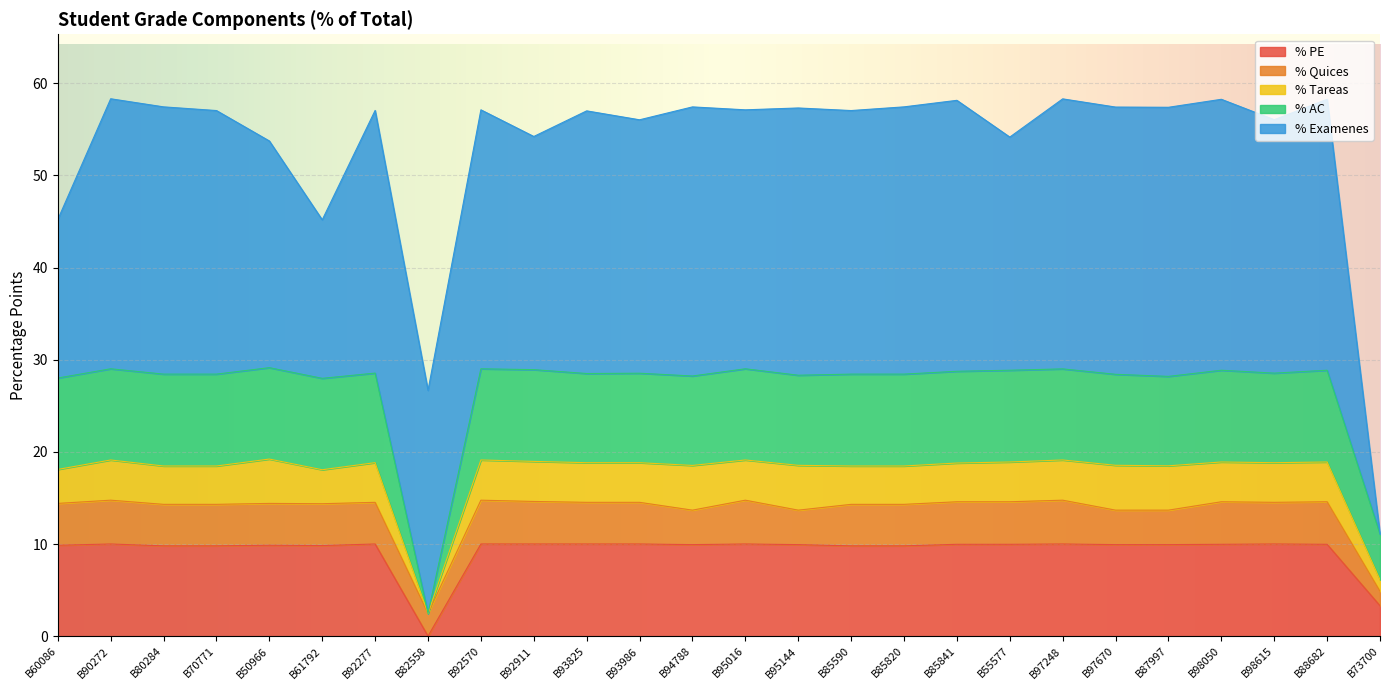

List the series in order of their peak value, highest first.

% Examenes, % PE, % AC, % Tareas, % Quices